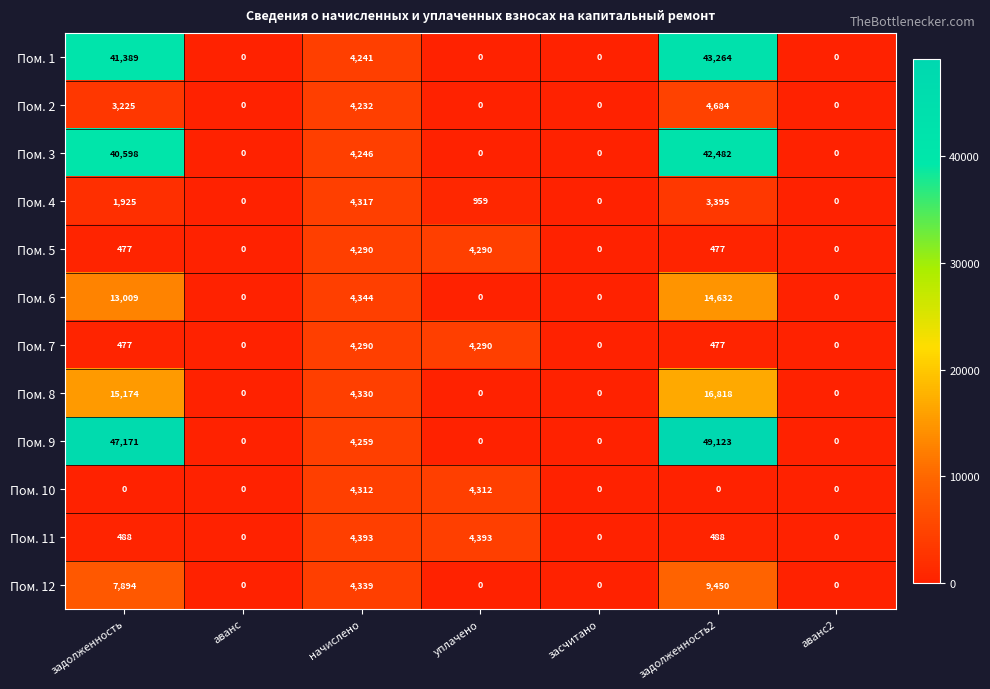

What is the spread (max minus min) of values at уплачено?

4393